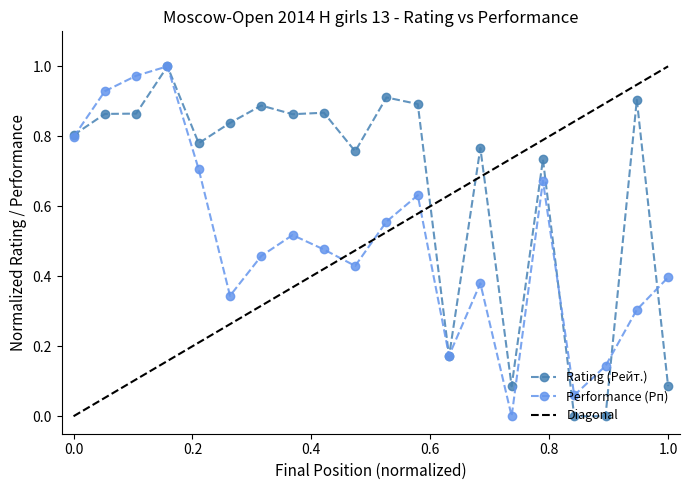

The Performance (Рп) series shows 0.7 at 15. True or false?

False